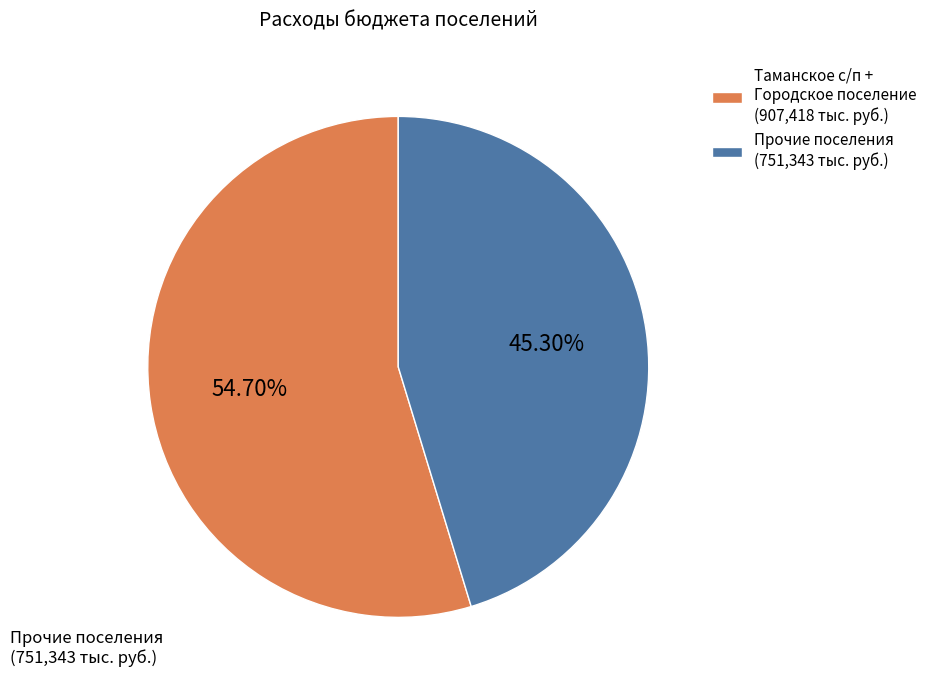

Is the sum of Таманское с/п + Городское поселение (907,418 тыс. руб.) and Прочие поселения (751,343 тыс. руб.) greater than half?

Yes